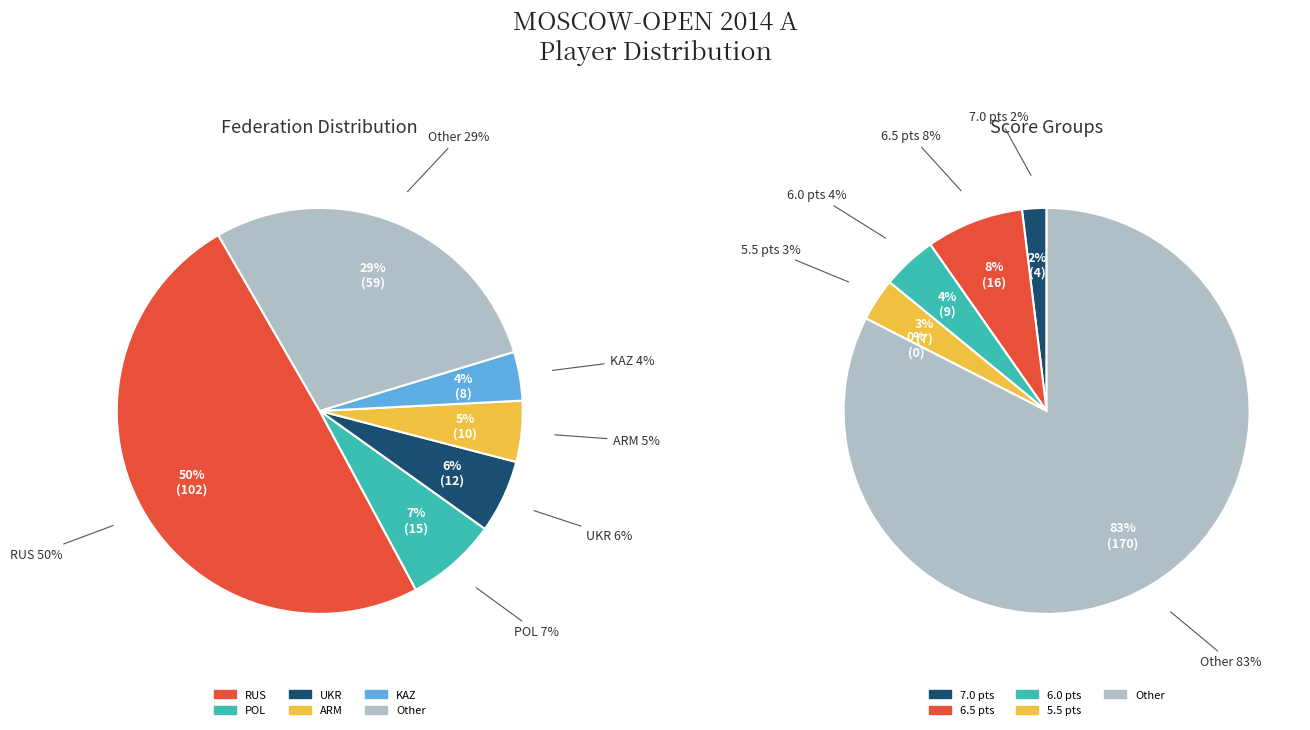

Is it true that UKR is 6% of the pie?

True